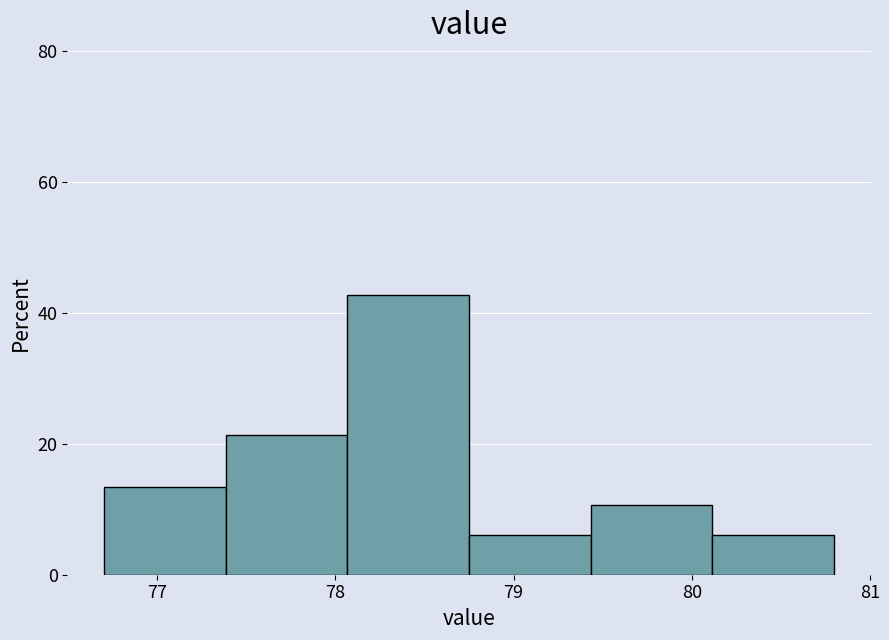

What is the height of the bar covering 78.8 to 79.4 on the x-axis? Neither the bar edges nor the heights are printed on the chart, so give them approximately, as read against the axes.

6